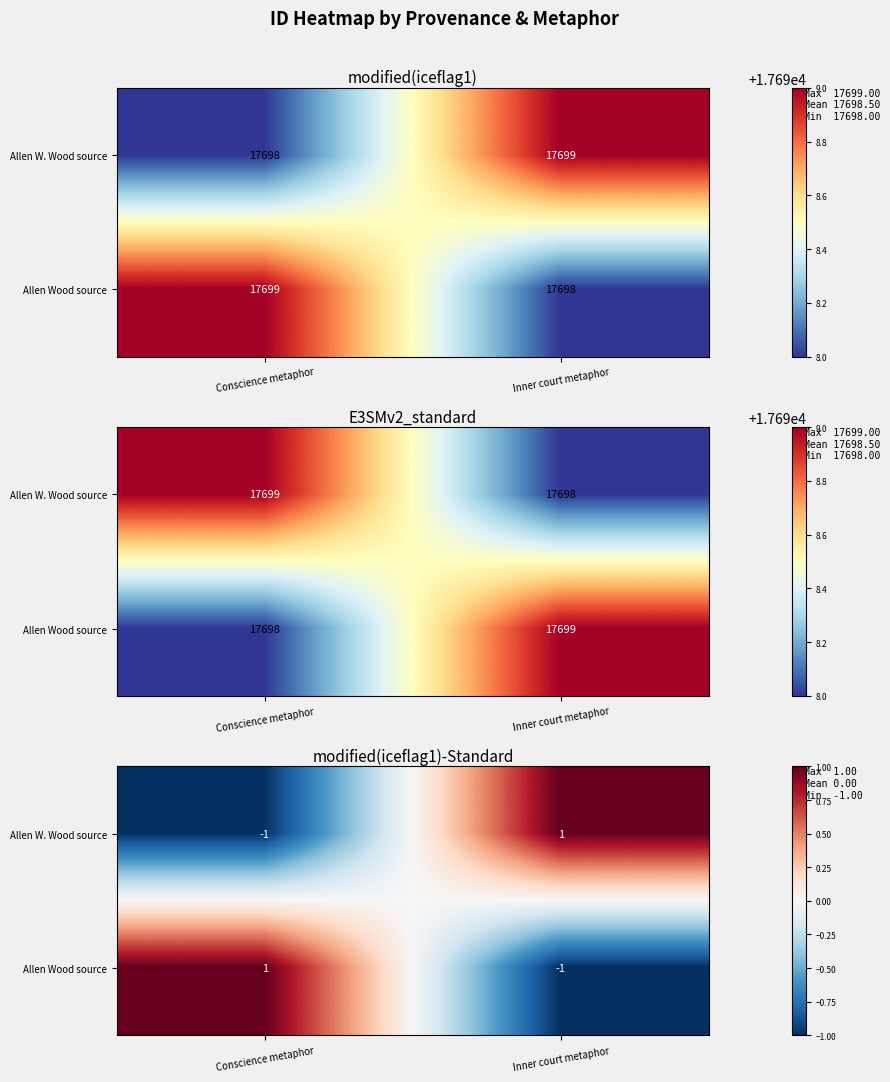

Which has a higher value, Inner court metaphor or Conscience metaphor?

Inner court metaphor